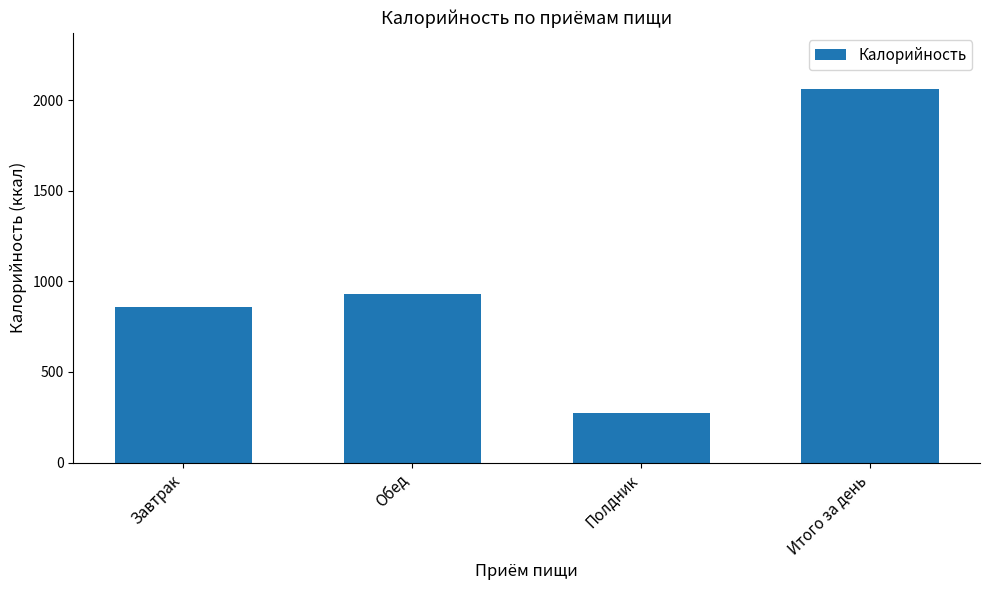

Are the bars grouped side by side (vs. stacked)?

No